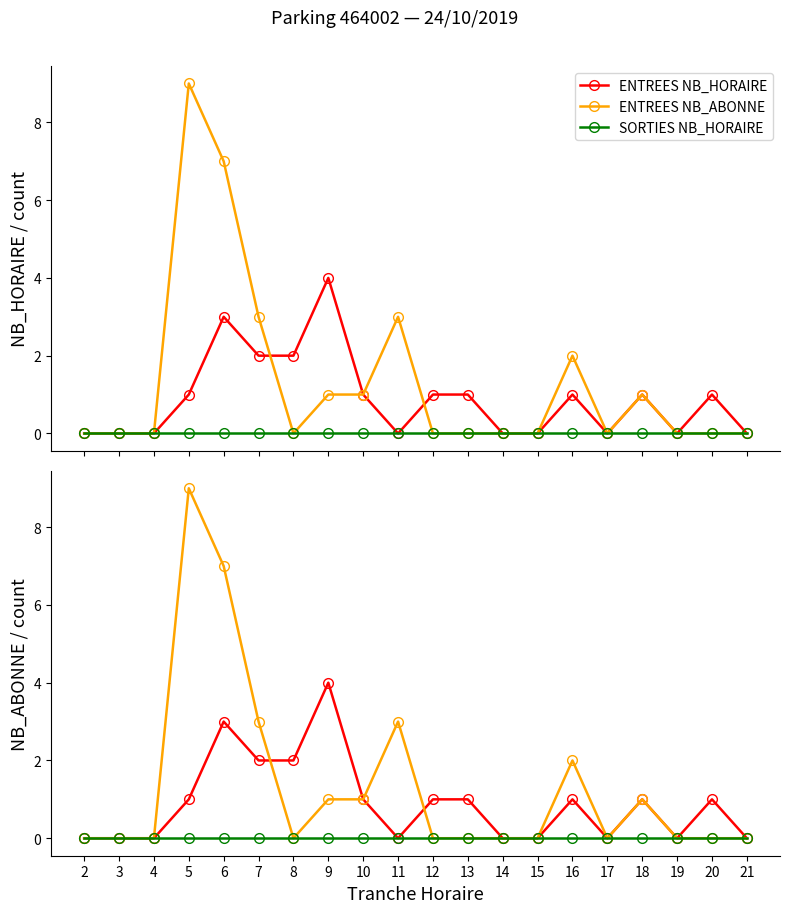

Count the number of data series in this chart.

3